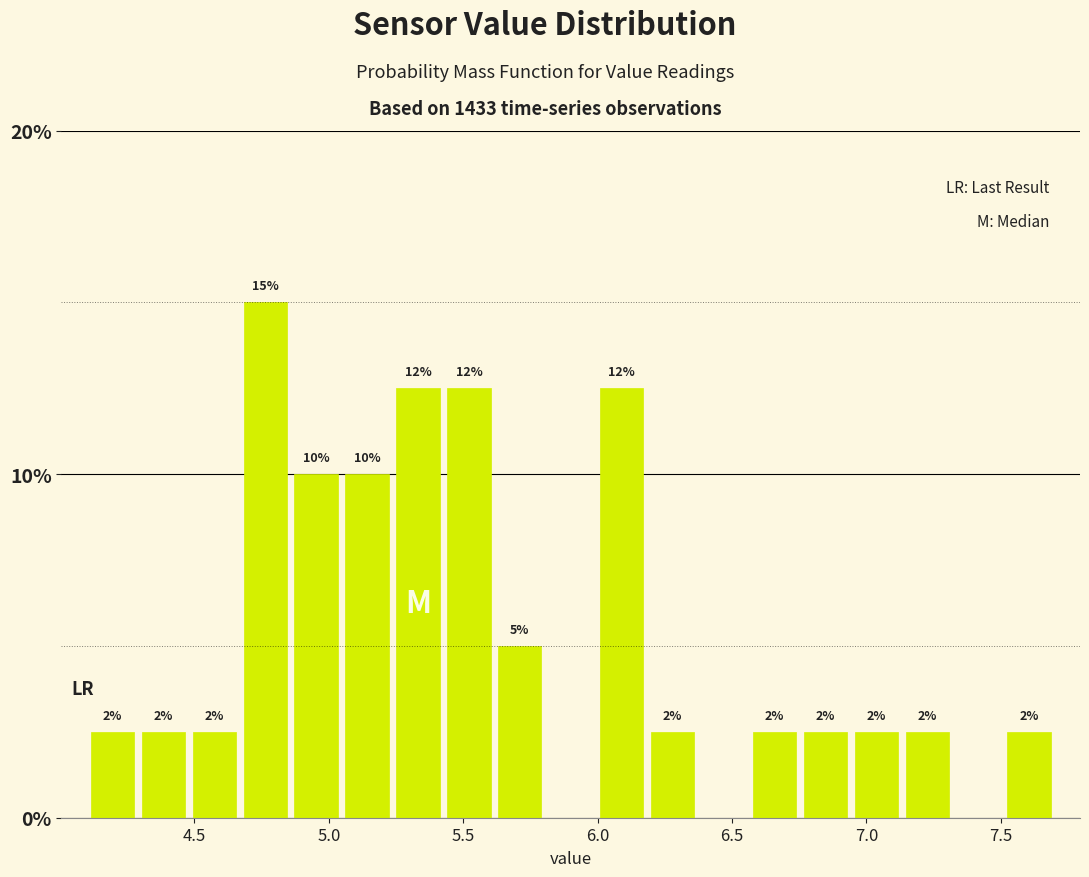

Read against the x-axis, roughly where is the centre of the tallest bar?

4.75